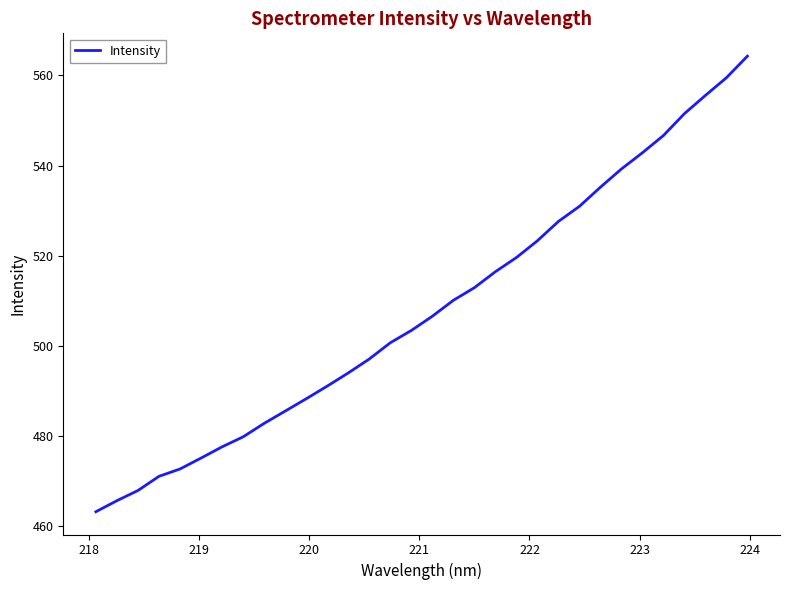

What is the smallest value displayed?

463.3